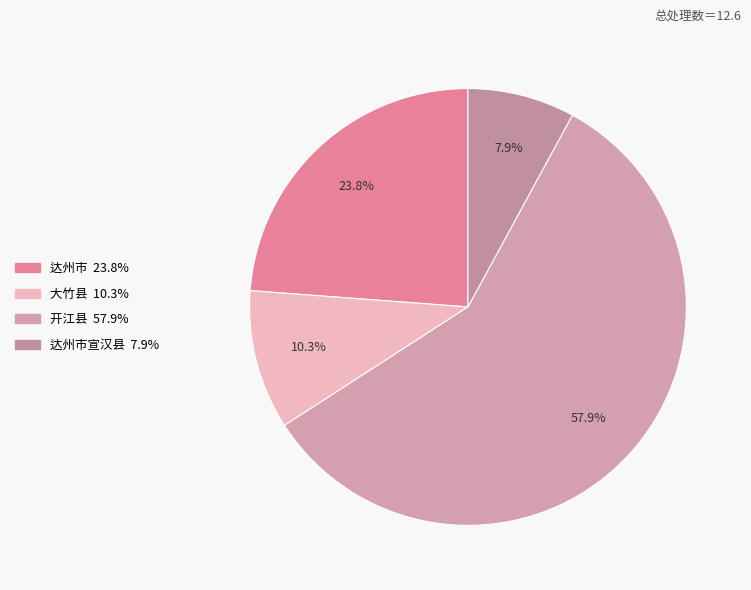

How many slices are in this pie chart?

4